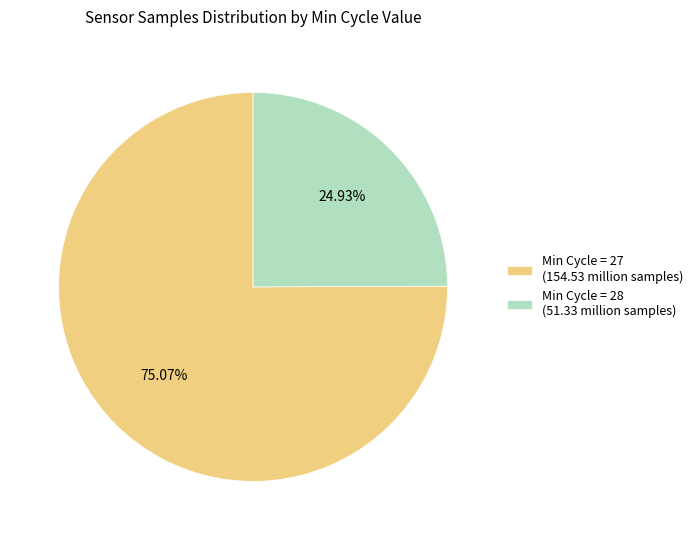

Do Min Cycle = 28 (51.33 million samples) and Min Cycle = 27 (154.53 million samples) together represent more than half of the pie?

Yes